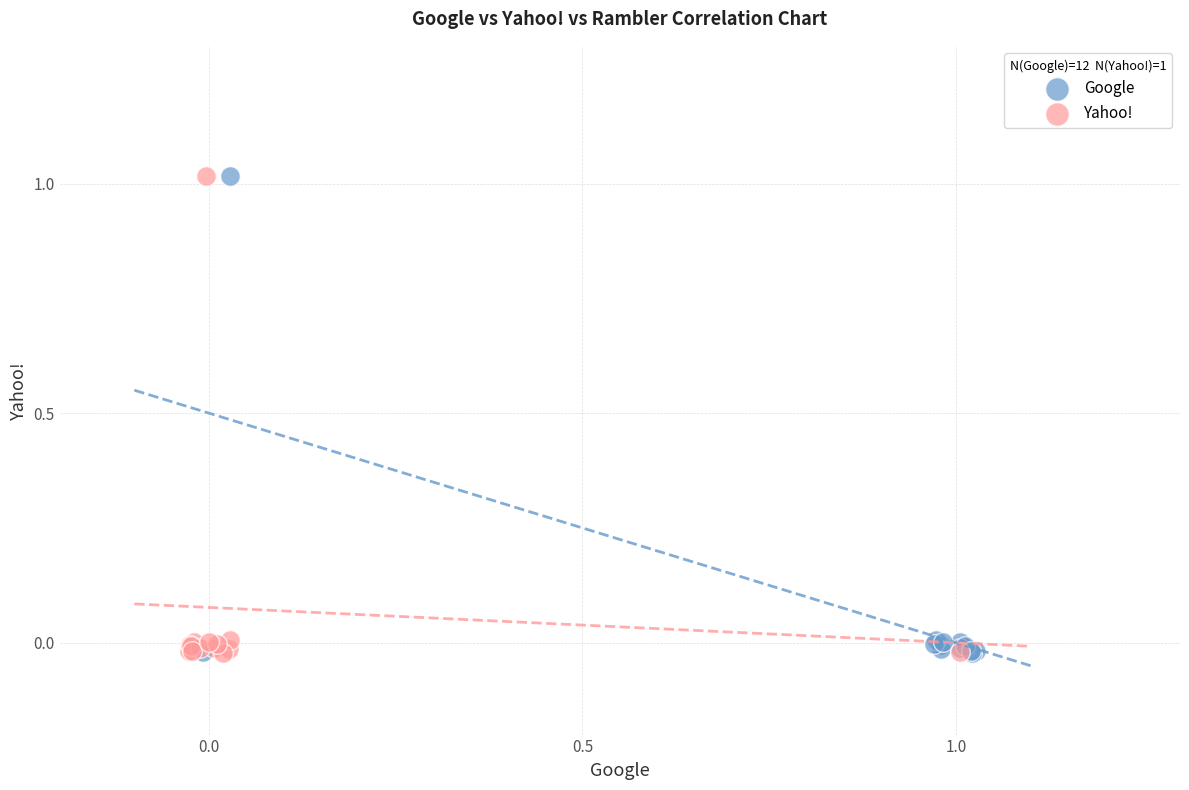

What are all the series names shown in the legend?

Google, Yahoo!